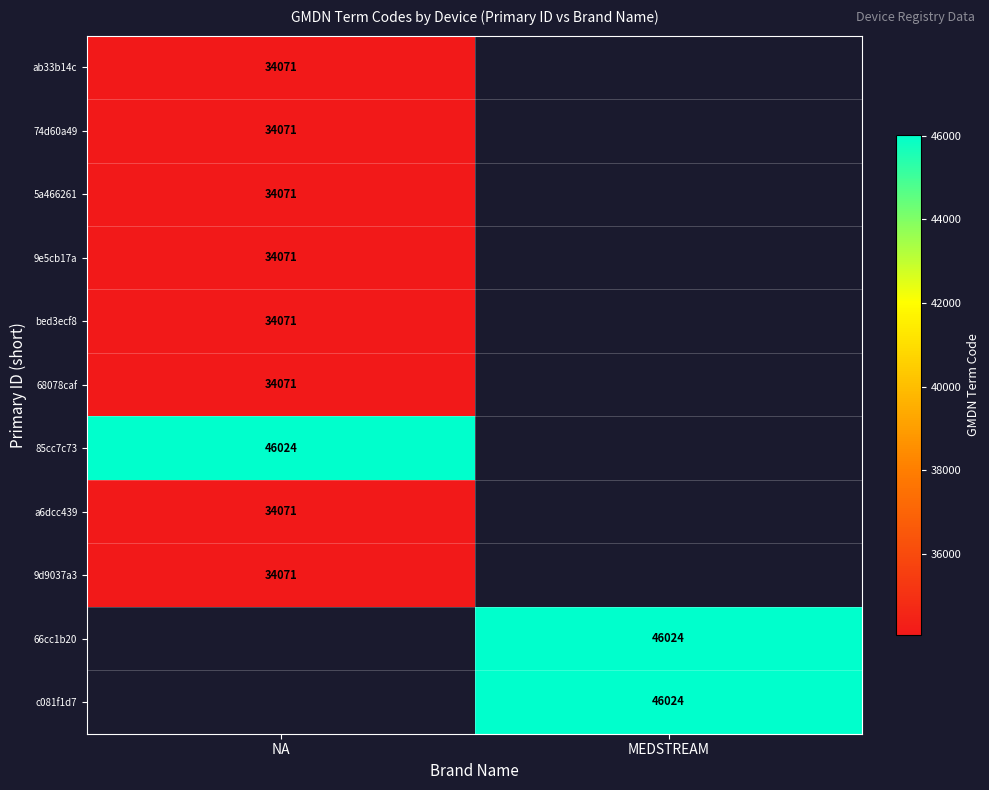

How many series are shown in this chart?

11